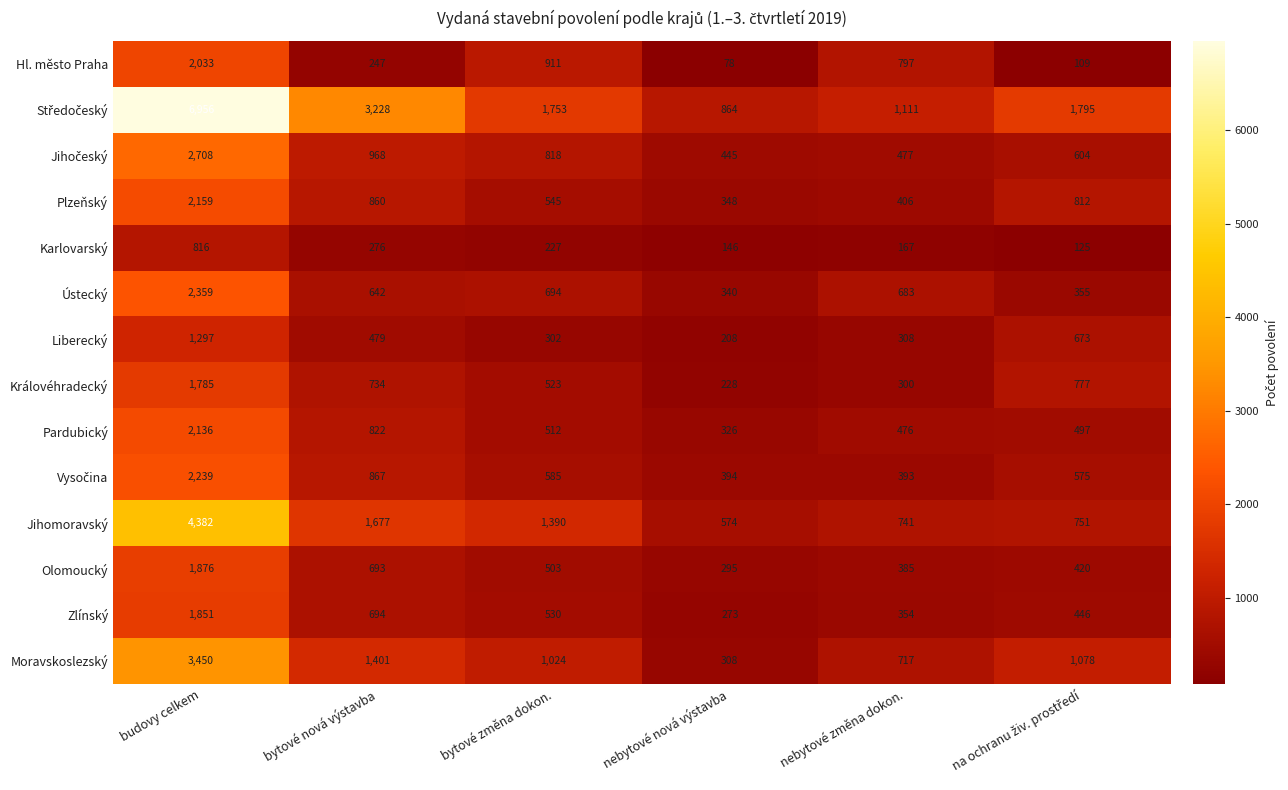

Which label corresponds to the smallest value in the chart?

nebytové nová výstavba